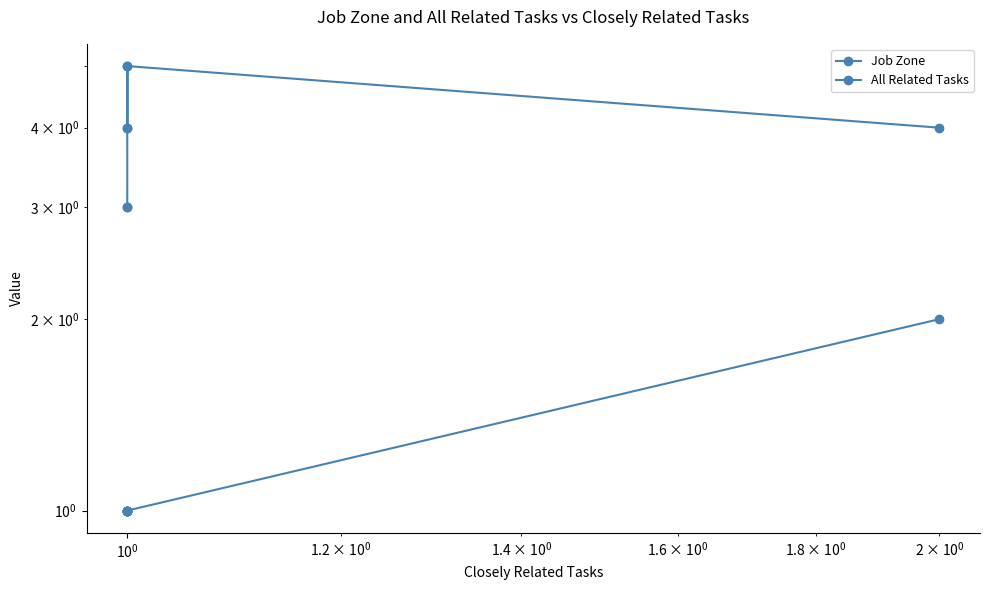

At which category is the sum across all series the highest?

$\mathdefault{10^{0}}$